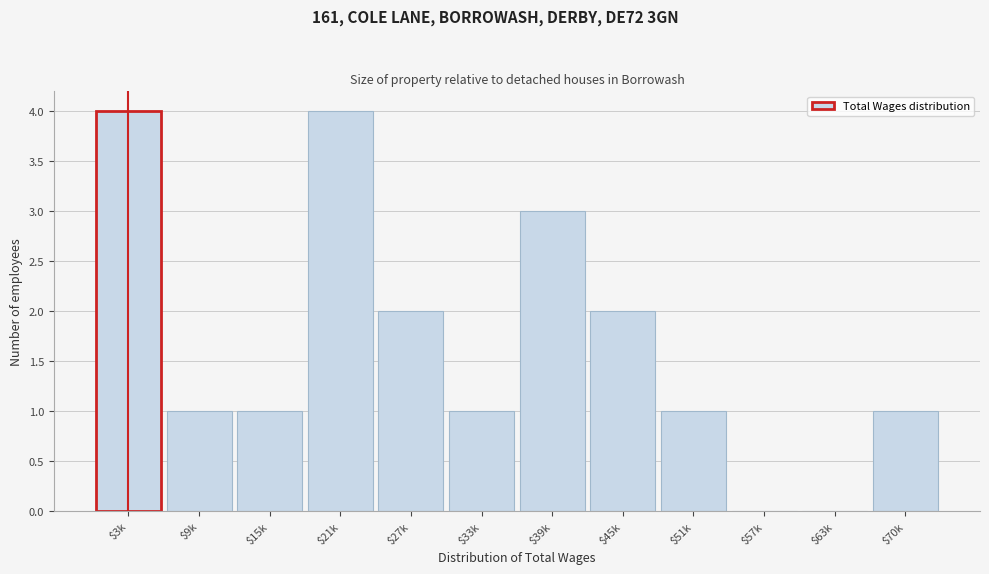

What is the maximum value shown in the chart?

4